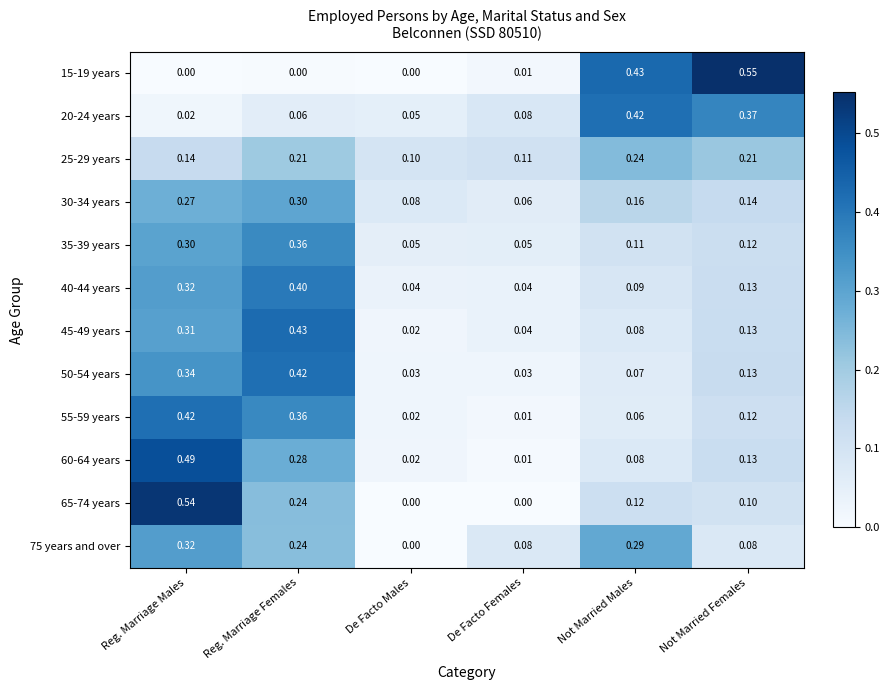

Which series changed the most between De Facto Males and De Facto Females?

75 years and over